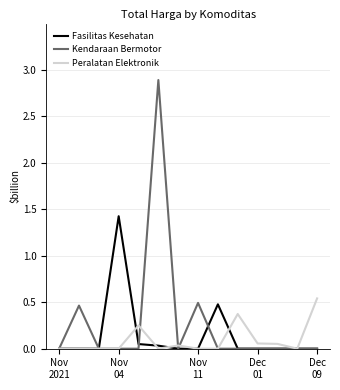

What is the maximum value shown in the chart?

2.9